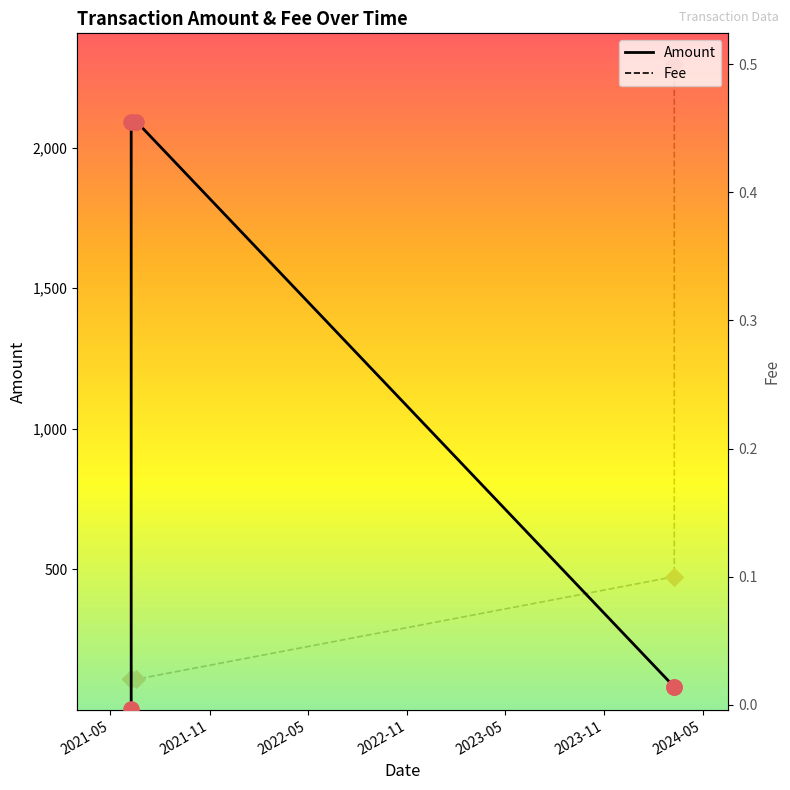

What is the maximum value for Amount?

2092.2